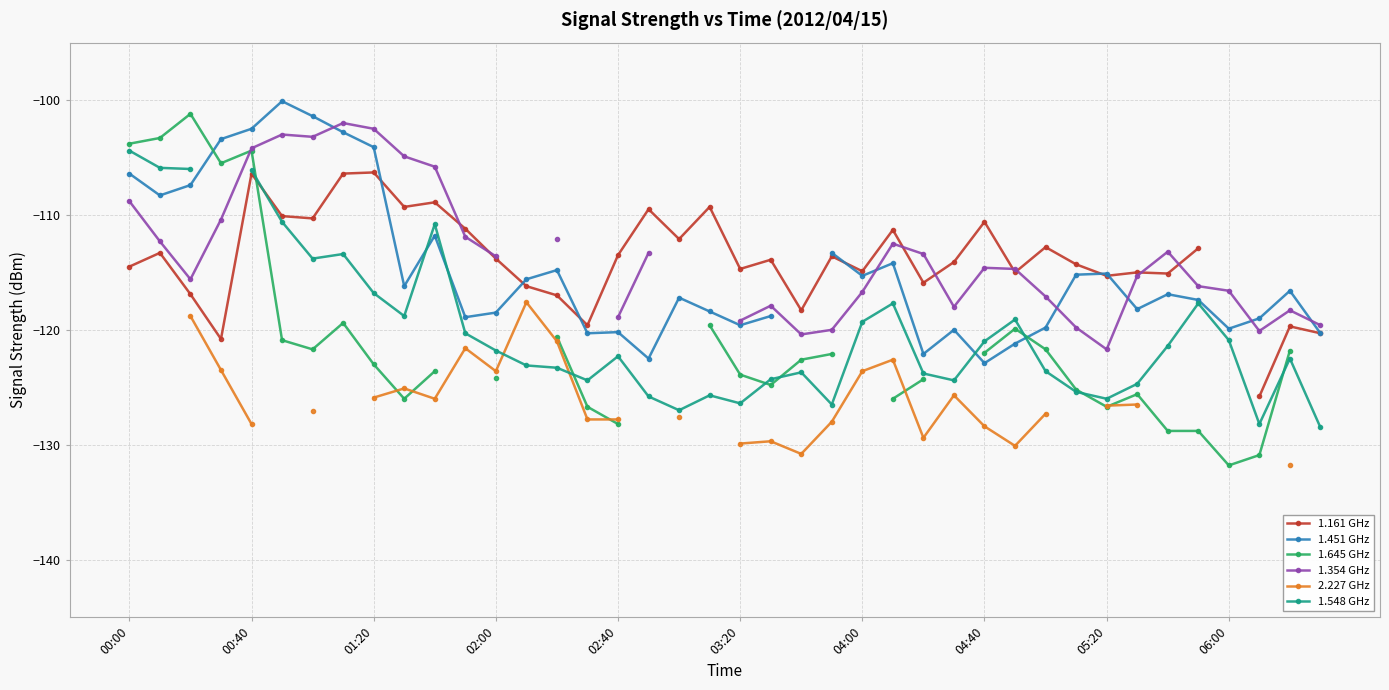

What is the difference between the maximum and minimum values in the 1.645 GHz series?

30.6